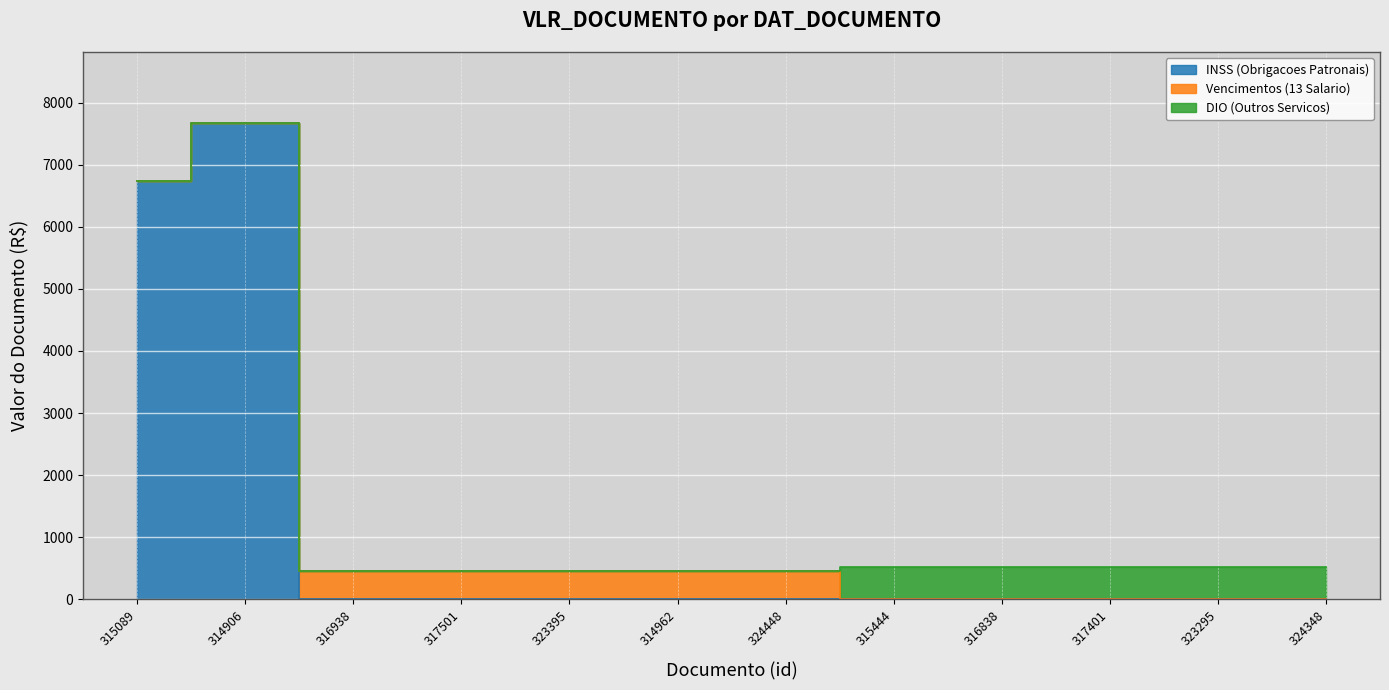

What is the total value across all series at 315089?

6734.2